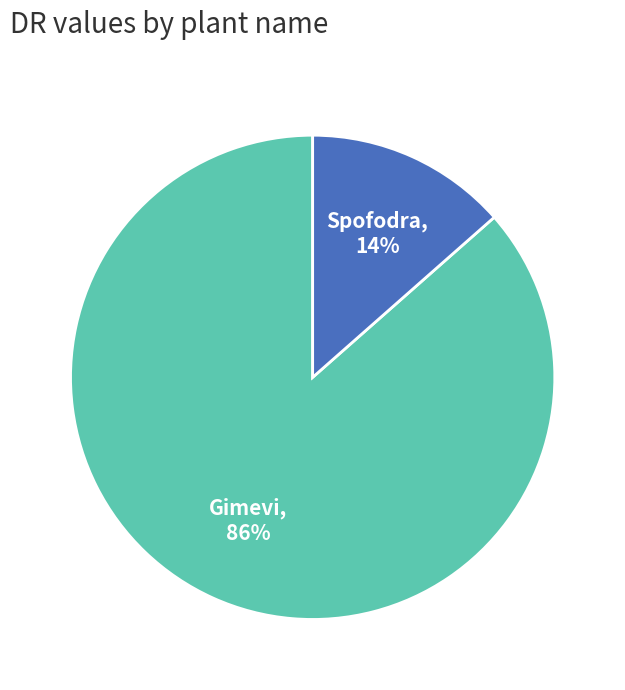

Which slice is the largest?

Gimevi